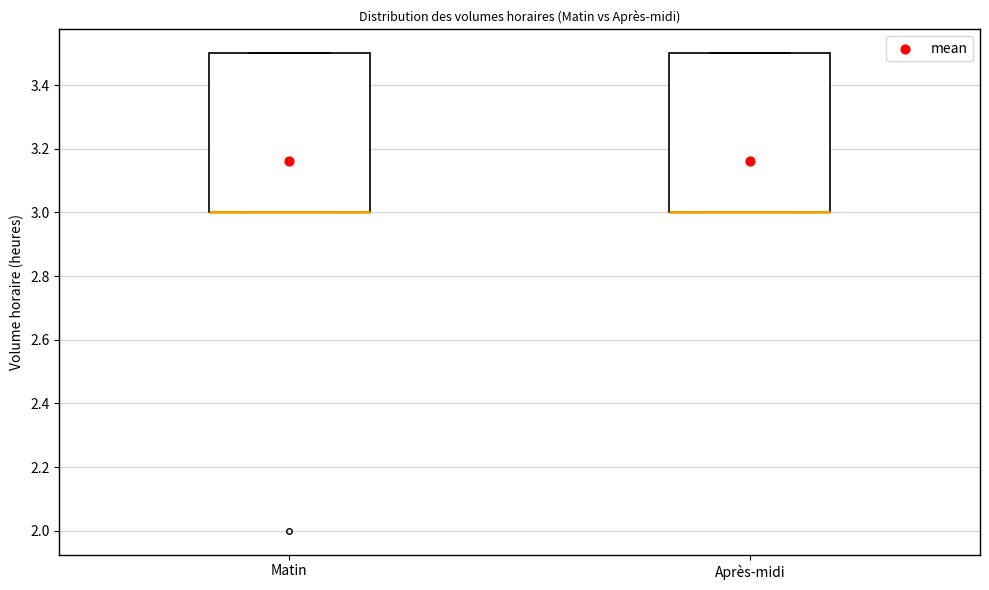

Reading left to right, transcribe this box plot: for each box, give where its median line is, the range the box spans, and where its two whiskers end, as read against the y-axis. The values are not printed on the chart, so give them approximately, as read against the axis.

Matin: median 3.0 (drawn on the box's lower edge), box 3.0 to 3.5, whiskers 3.0 to 3.5
Après-midi: median 3.0 (drawn on the box's lower edge), box 3.0 to 3.5, whiskers 3.0 to 3.5